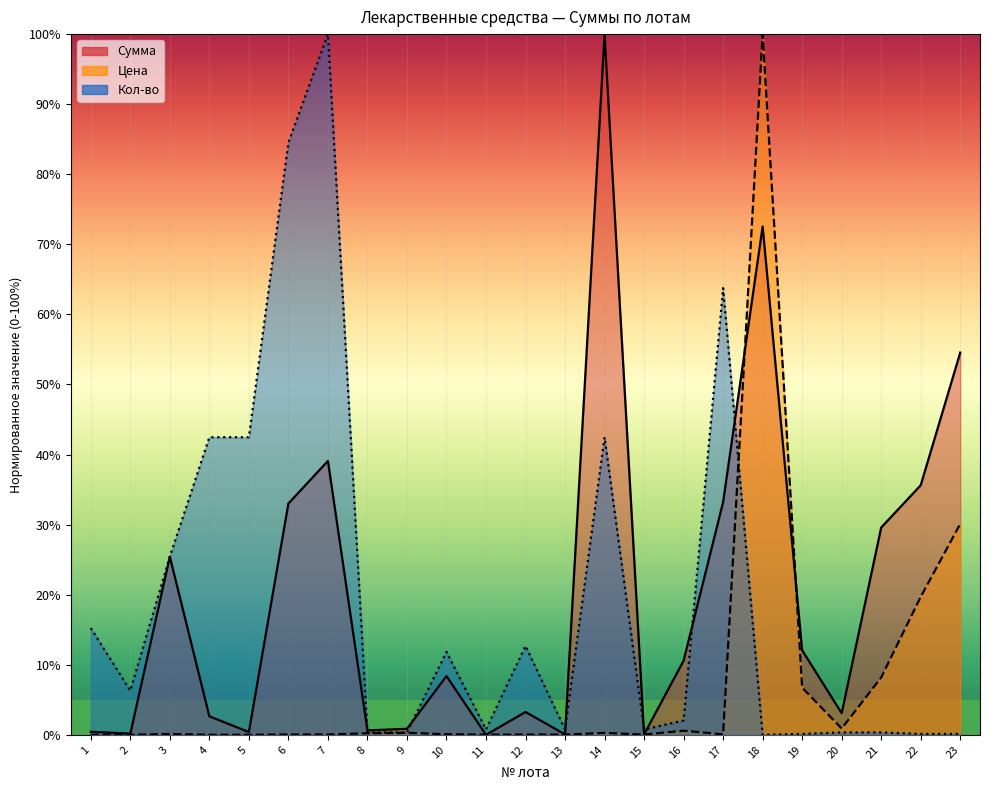

Reading left to right, transcribe all the data shown in this chart.

Сумма: 0.0	0.0	0.3	0.0	0.0	0.3	0.4	0.0	0.0	0.1	0.0	0.0	0.0	1.0	0.0	0.1	0.3	0.7	0.1	0.0	0.3	0.4	0.5
Цена: 0.0	0.0	0.0	0.0	0.0	0.0	0.0	0.0	0.0	0.0	0.0	0.0	0.0	0.0	0.0	0.0	0.0	1.0	0.1	0.0	0.1	0.2	0.3
Кол-во: 0.2	0.1	0.3	0.4	0.4	0.8	1.0	0.0	0.0	0.1	0.0	0.1	0.0	0.4	0.0	0.0	0.6	0.0	0.0	0.0	0.0	0.0	0.0